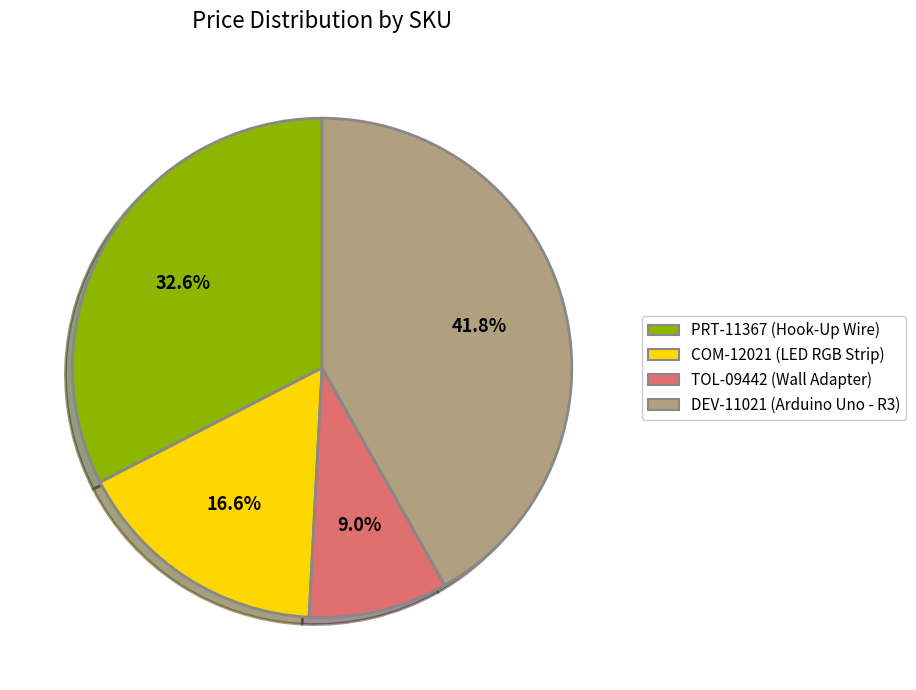

Which slice is the smallest?

TOL-09442